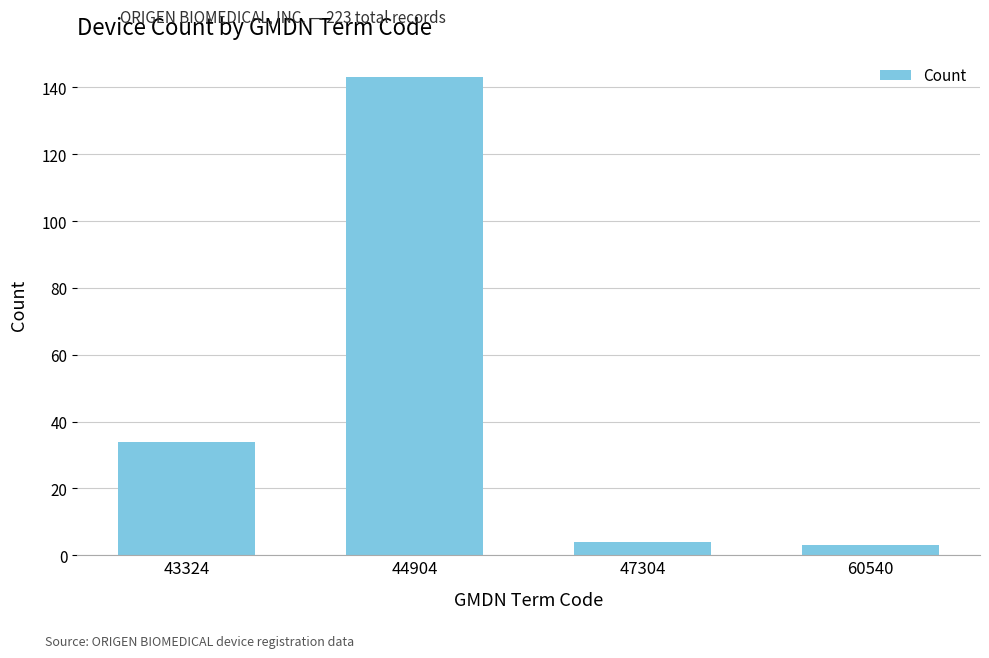

What is the minimum value shown in the chart?

3